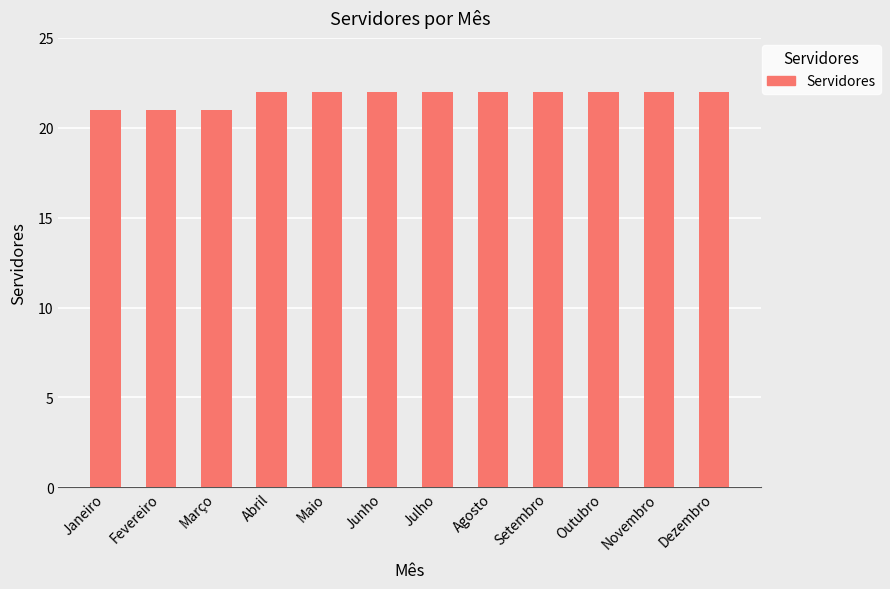

What is the average value?

22